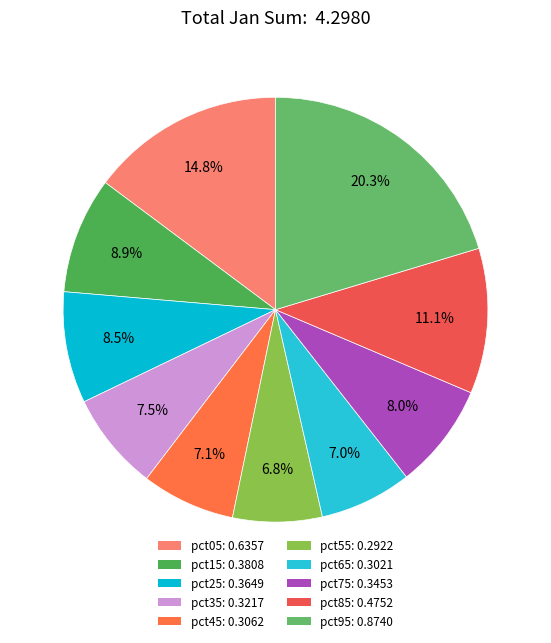

To the nearest percent, what portion does pct95 represent?

20%